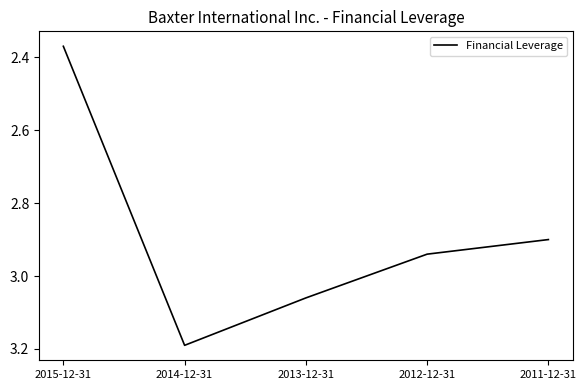

Where is the first local maximum?

2014-12-31